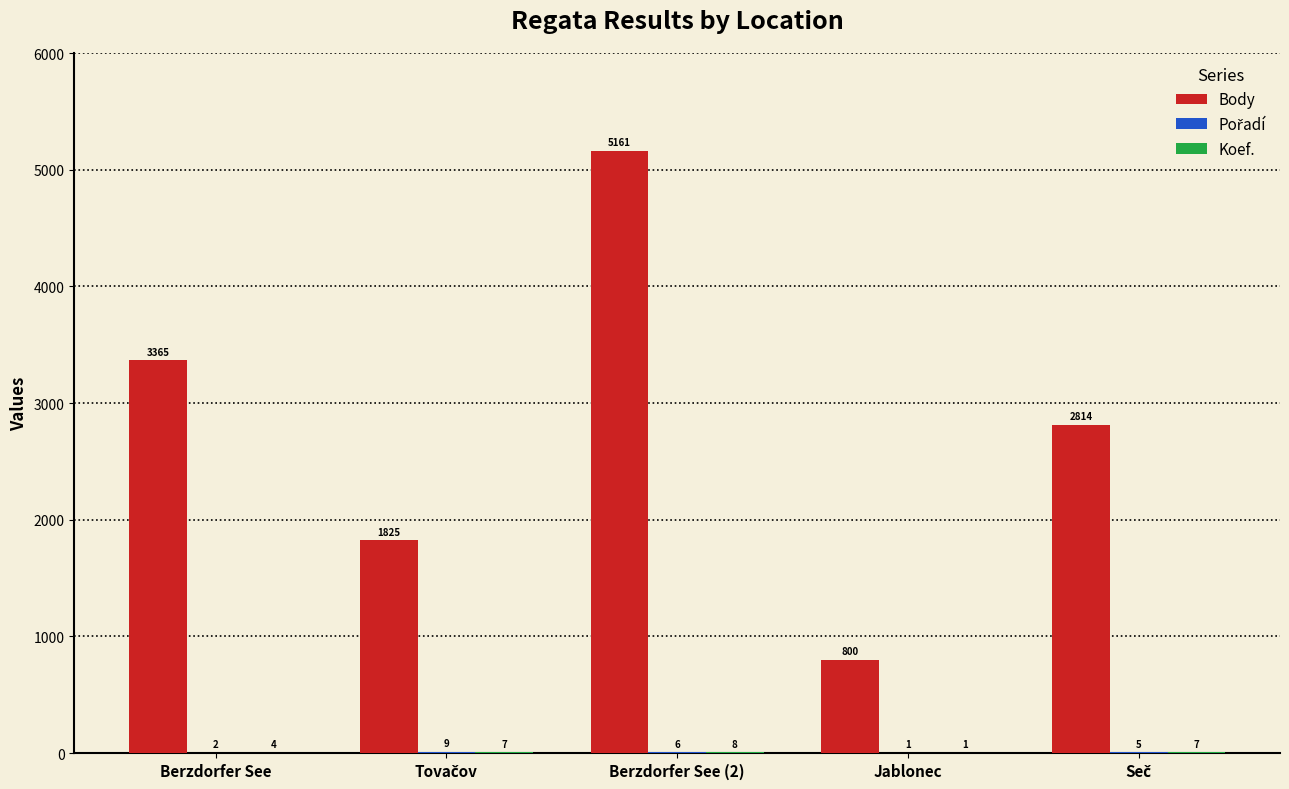

At which category is the sum across all series the highest?

Berzdorfer See (2)